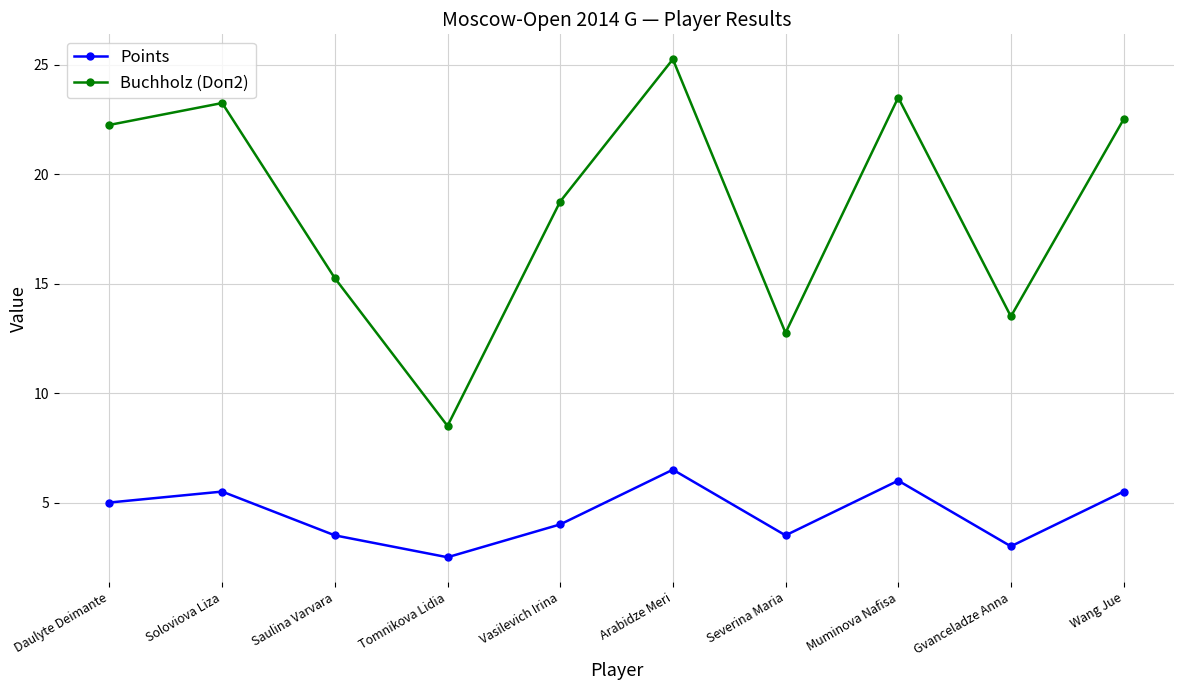

True or false: Points and Buchholz (Doп2) cross at least once.

False